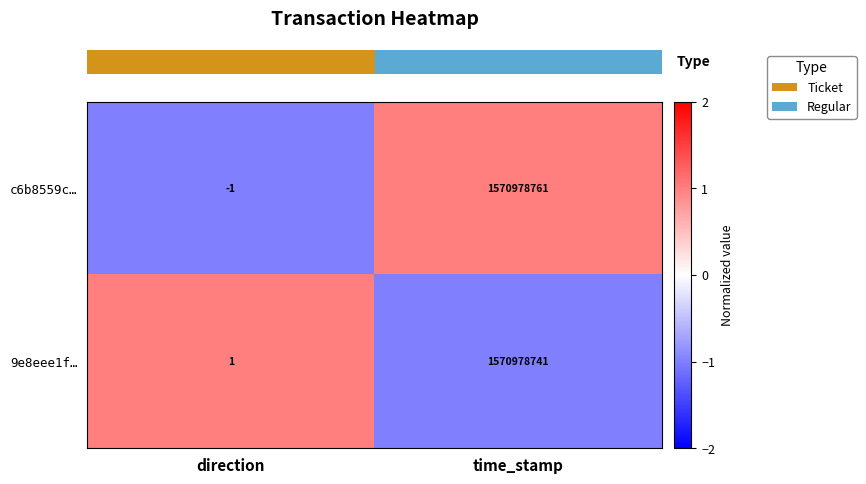

List the series in order of their peak value, lowest first.

9e8eee1f…, c6b8559c…